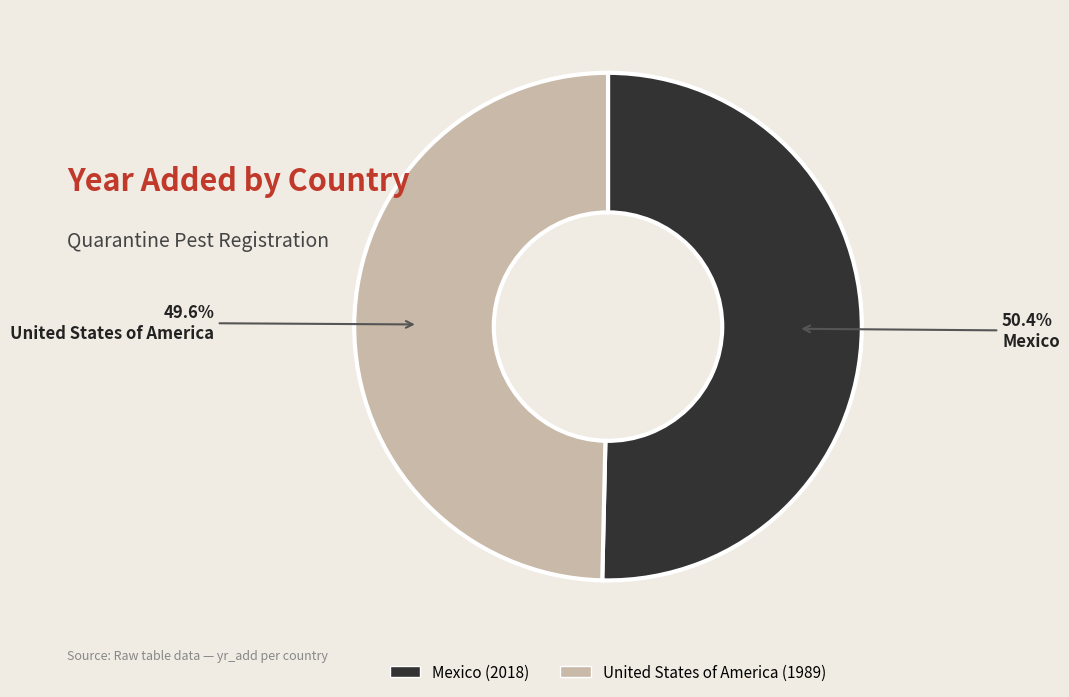

Does Mexico represent more than half of the total?

Yes